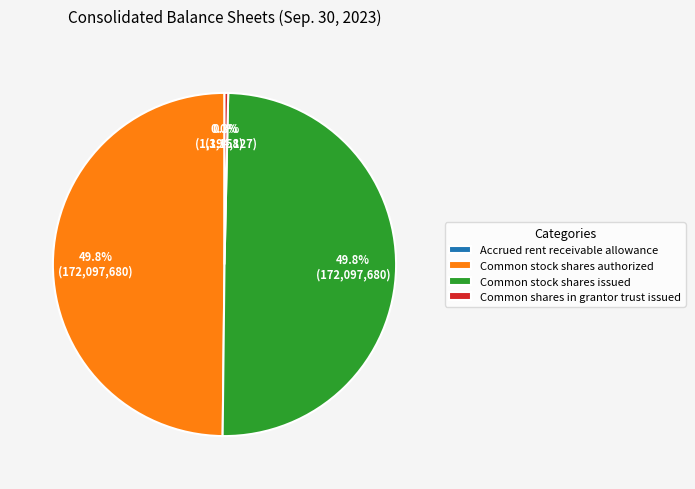

How much of the chart is everything except Common stock shares issued?

50.2%